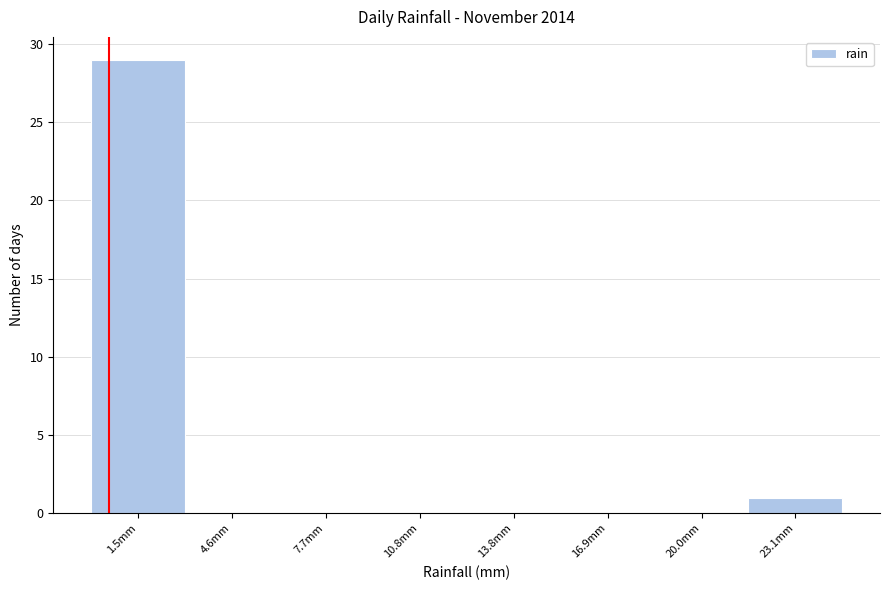

Reading left to right, transcribe this chart: for each bar, give the range it covers on the x-axis and its height. Neither the bar edges nor the heights are printed on the chart, so give them approximately, as read against the axes.

0.0 to 3.0: 29
3.0 to 6.0: 0
6.0 to 9.0: 0
9.0 to 12.5: 0
12.5 to 15.5: 0
15.5 to 18.5: 0
18.5 to 21.5: 0
21.5 to 24.5: 1